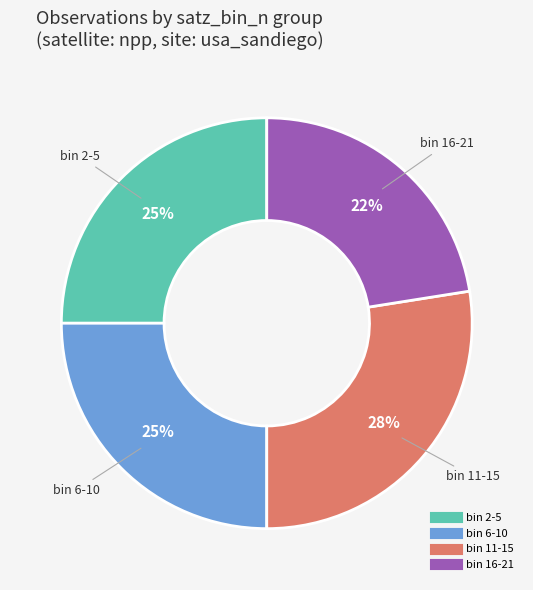

Does any single category account for the majority?

No